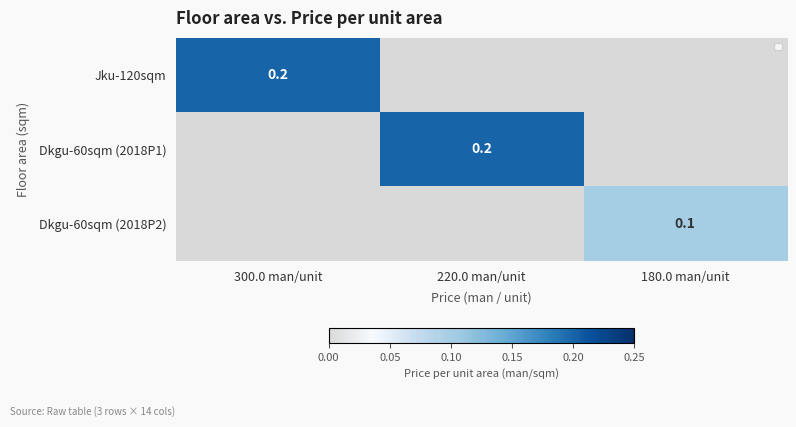

True or false: Dkgu-60sqm (2018P2) has a value of 0.2 at 180.0 man/unit.

False